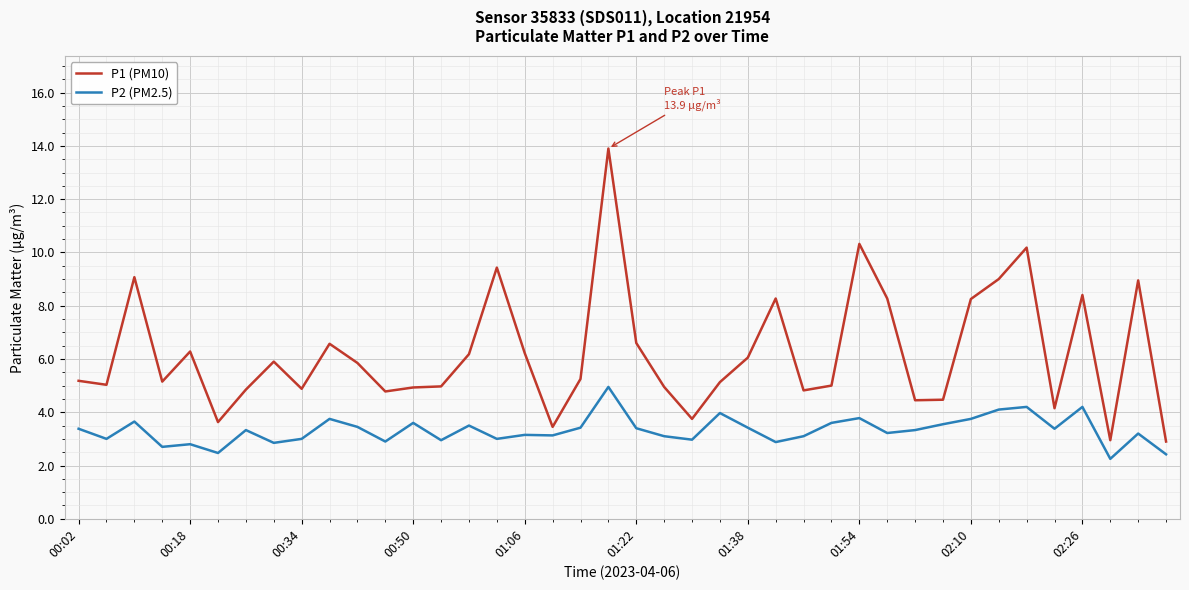

What are all the series names shown in the legend?

P1 (PM10), P2 (PM2.5)